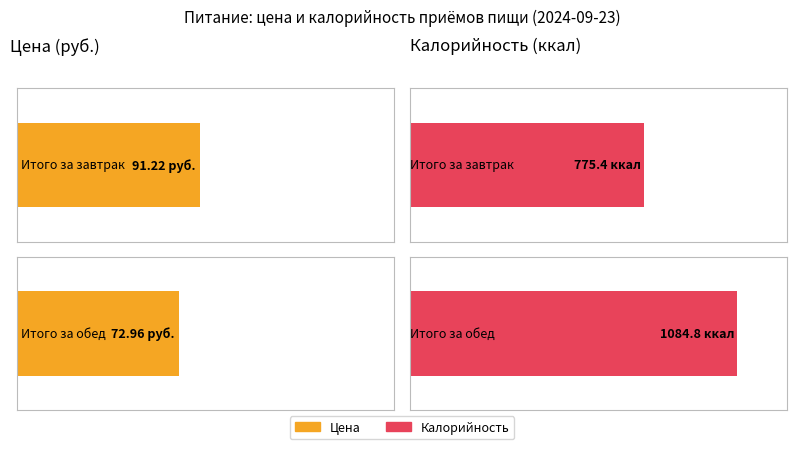

At how many categories does at least one series exceed 482?

2